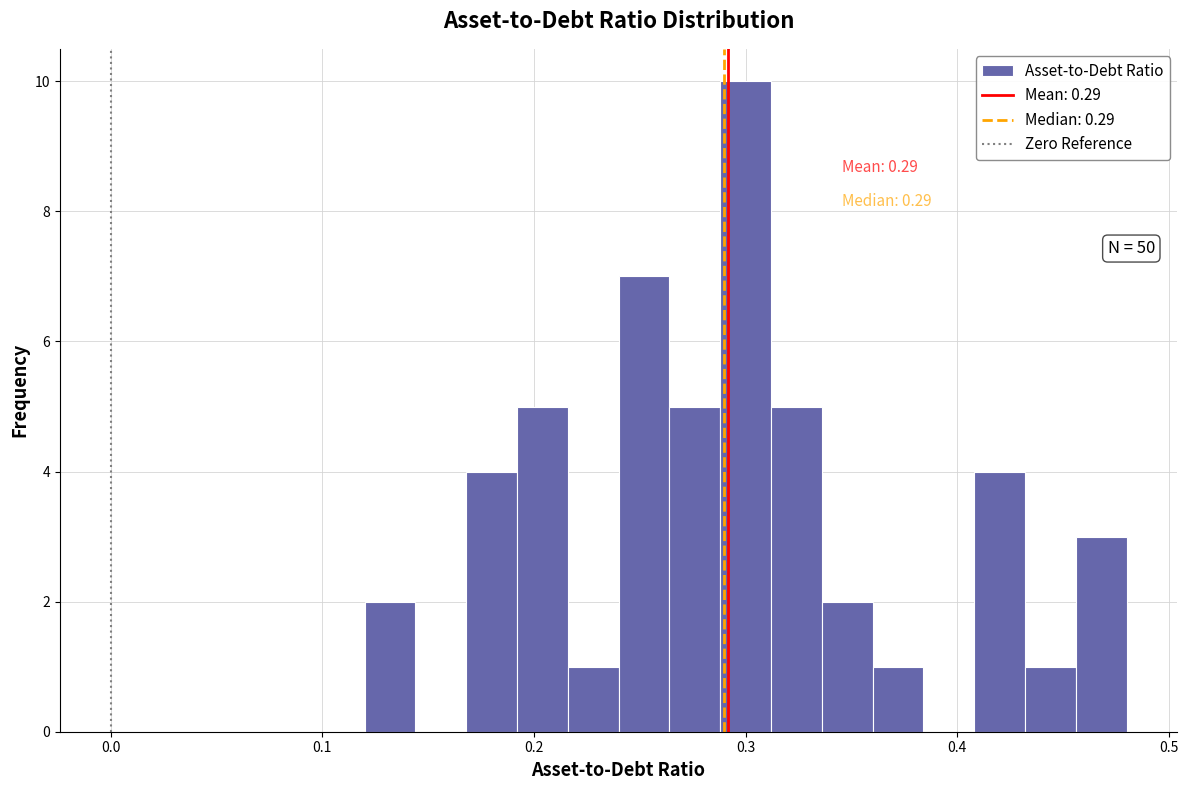

Read against the x-axis, roughly where is the centre of the tallest bar?

0.30